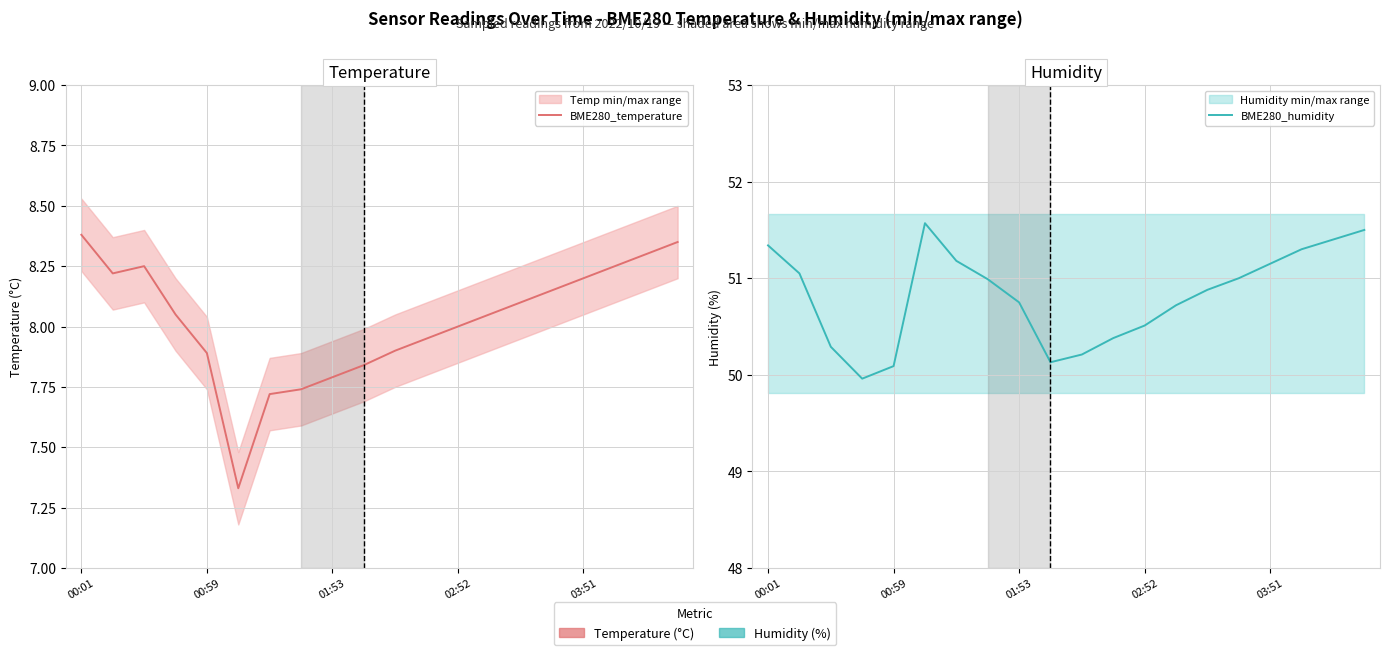

What is the sum of all BME280_temperature values?

160.5